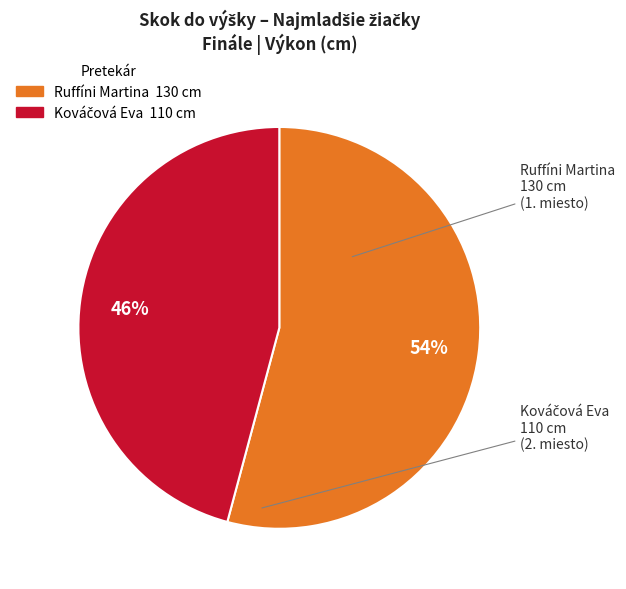

Does Ruffíni Martina represent more than half of the total?

Yes